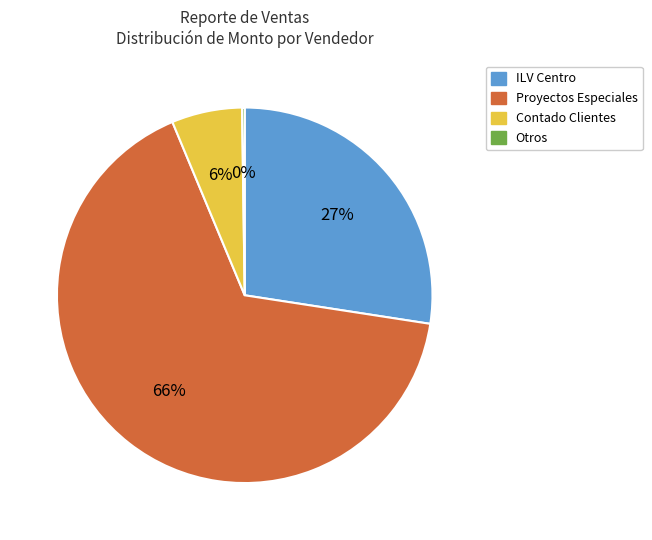

The Contado Clientes slice represents 6% of the pie. True or false?

True